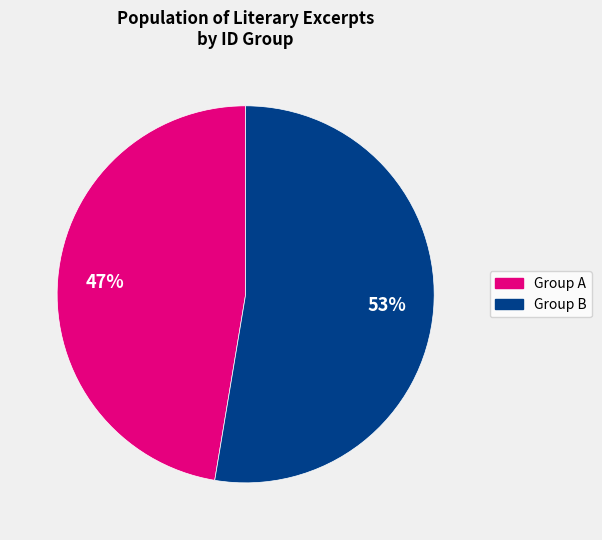

To the nearest percent, what is the average slice percentage?

50%